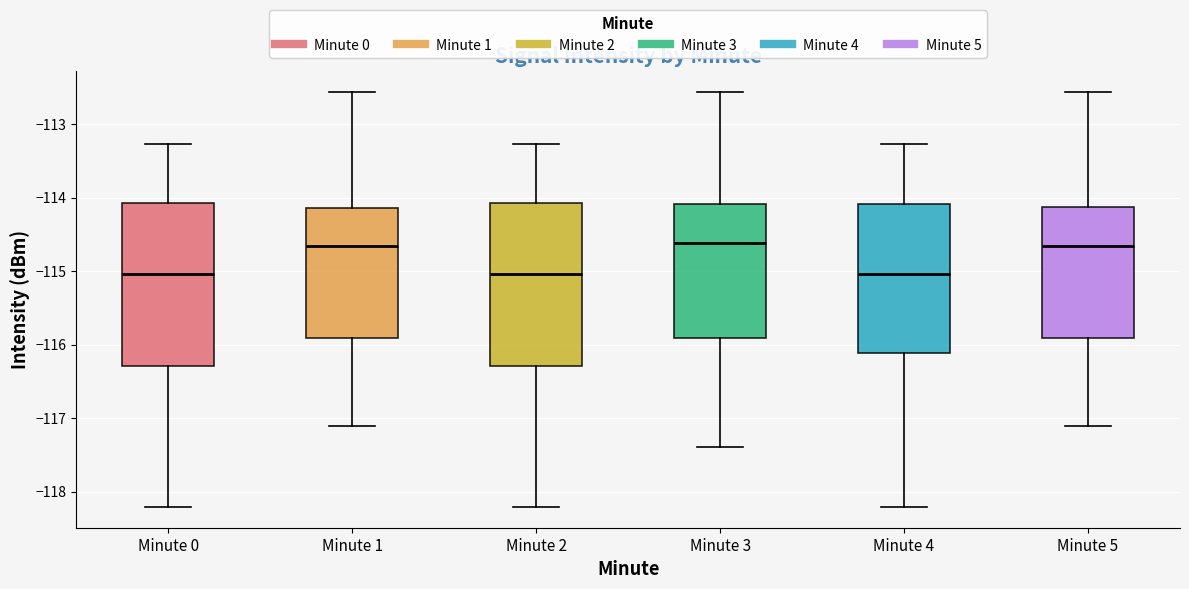

Where does the median line of the box for Minute 3 sit on the y-axis? The values are not printed on the chart, so give them approximately, as read against the axis.

-114.6